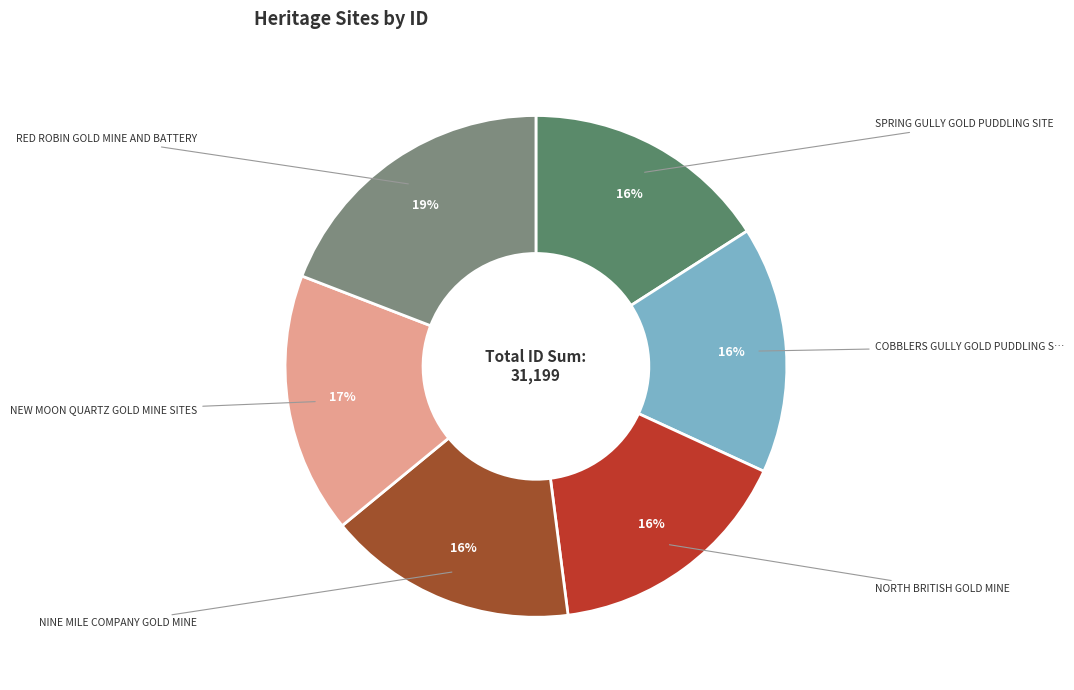

Is there a majority slice in this chart?

No